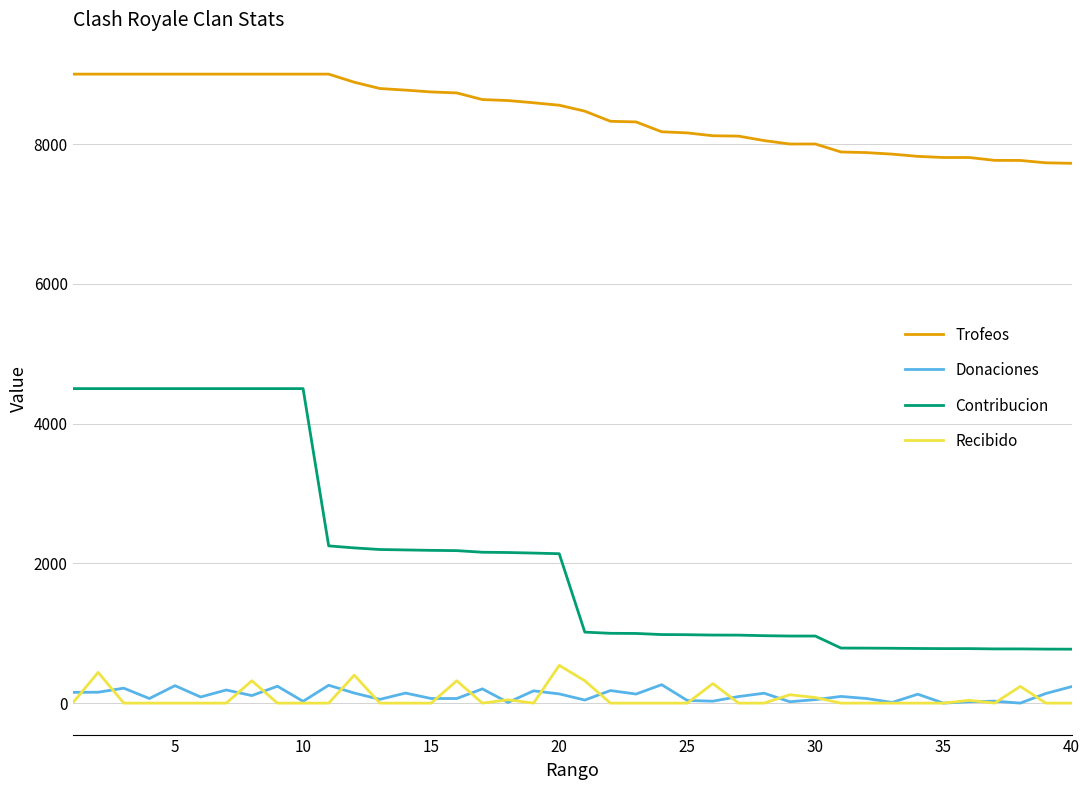

What is the sum of all Trofeos values?

337094